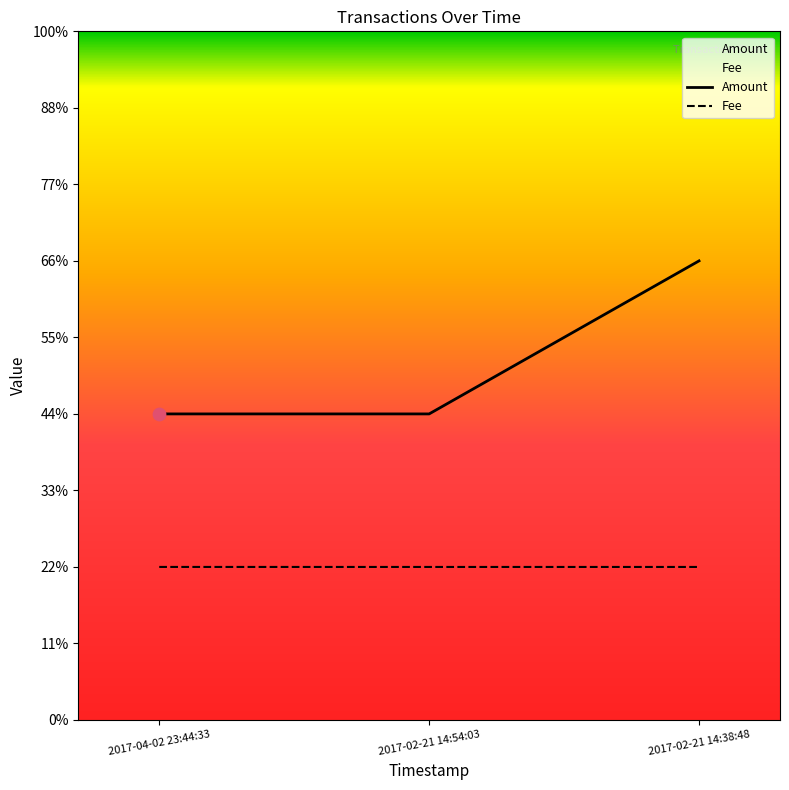

Which series reaches the maximum Y coordinate?

Amount